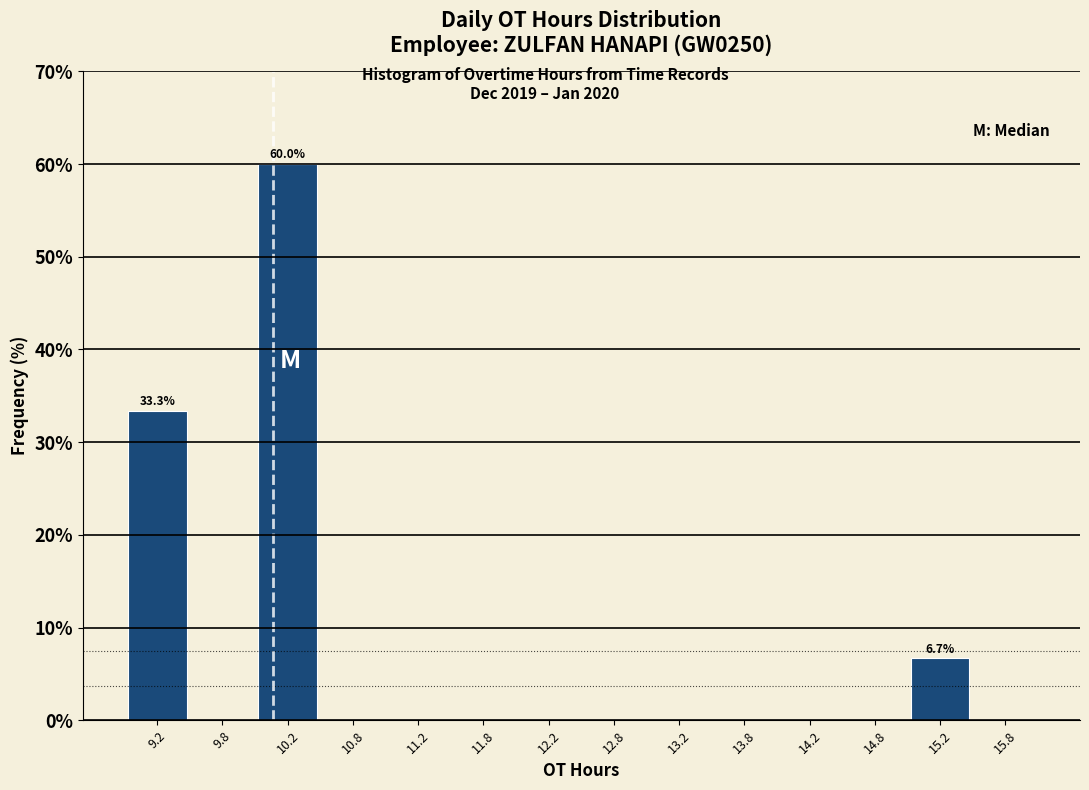

Which range on the x-axis has the tallest bar?

10.0 to 10.5